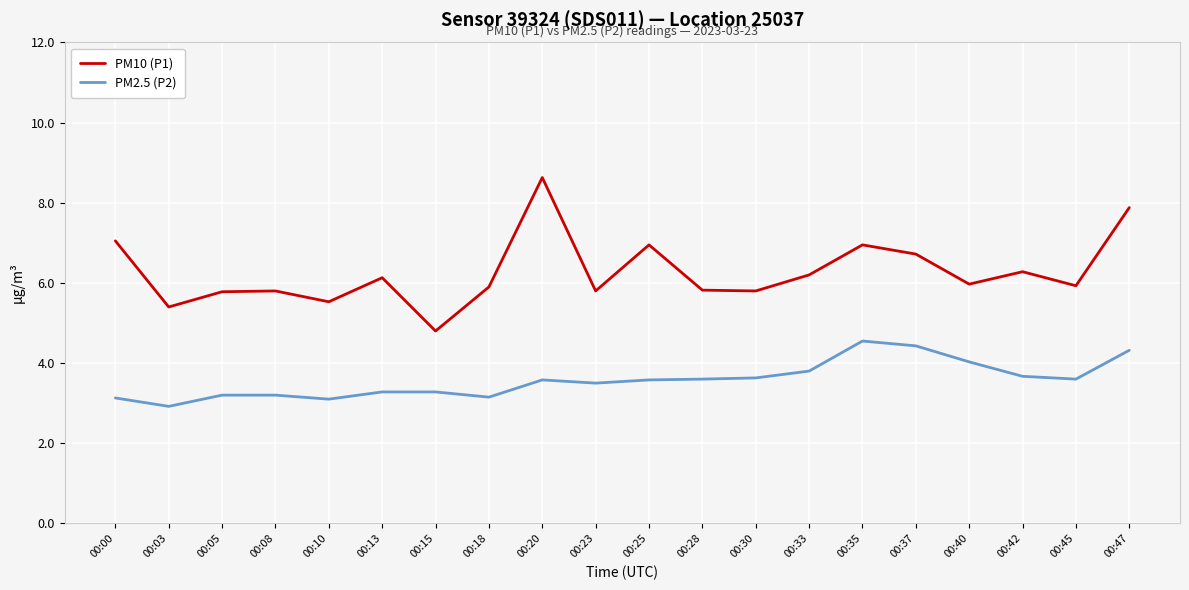

True or false: PM10 (P1) and PM2.5 (P2) intersect in this chart.

False